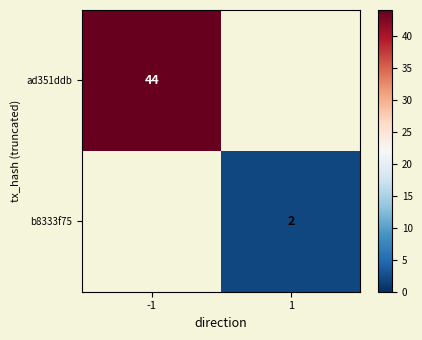

How many series are shown in this chart?

2